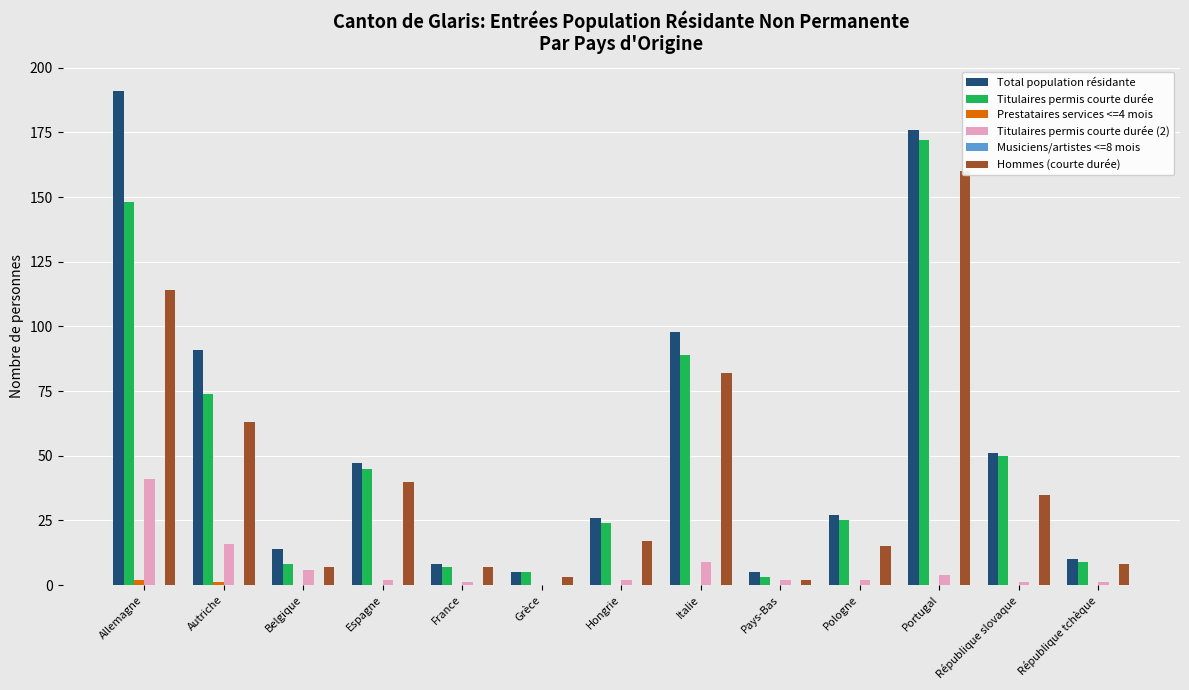

Are the bars horizontal?

No